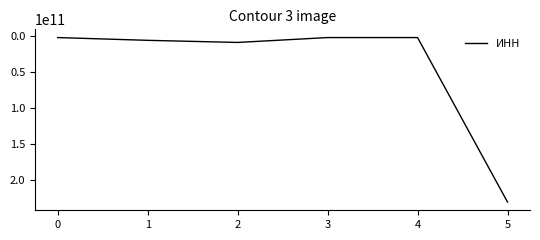

Which label corresponds to the largest value in the chart?

5